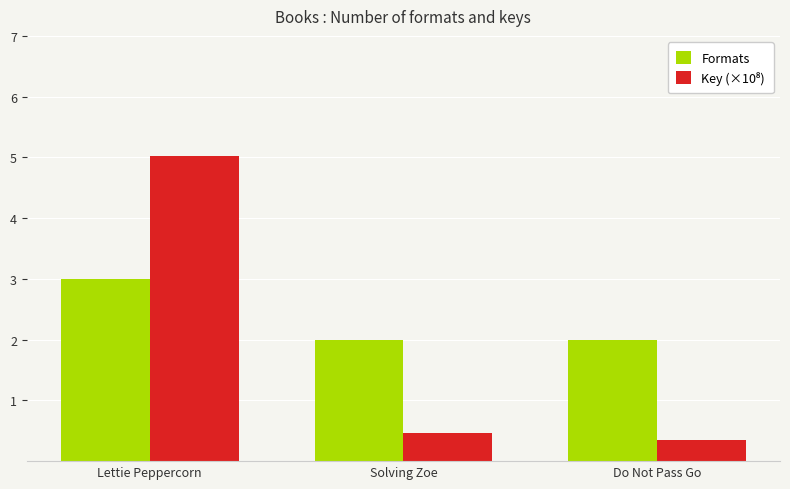

What is the sum of all Formats values?

7.0